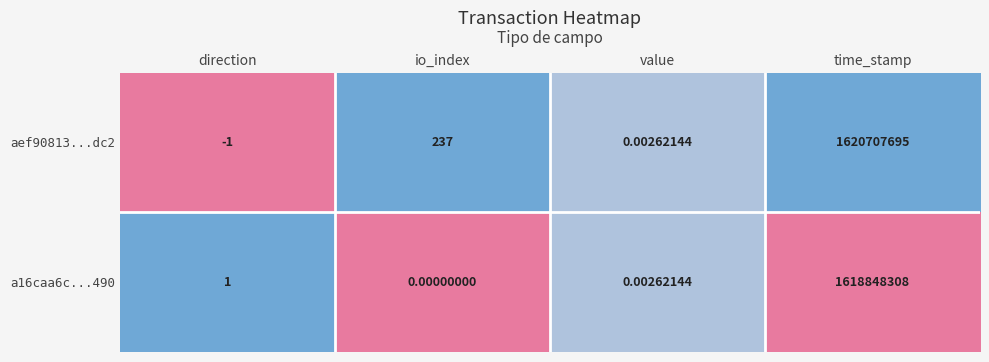

Which category has the highest value in the a16caa6c...490 series?

time_stamp